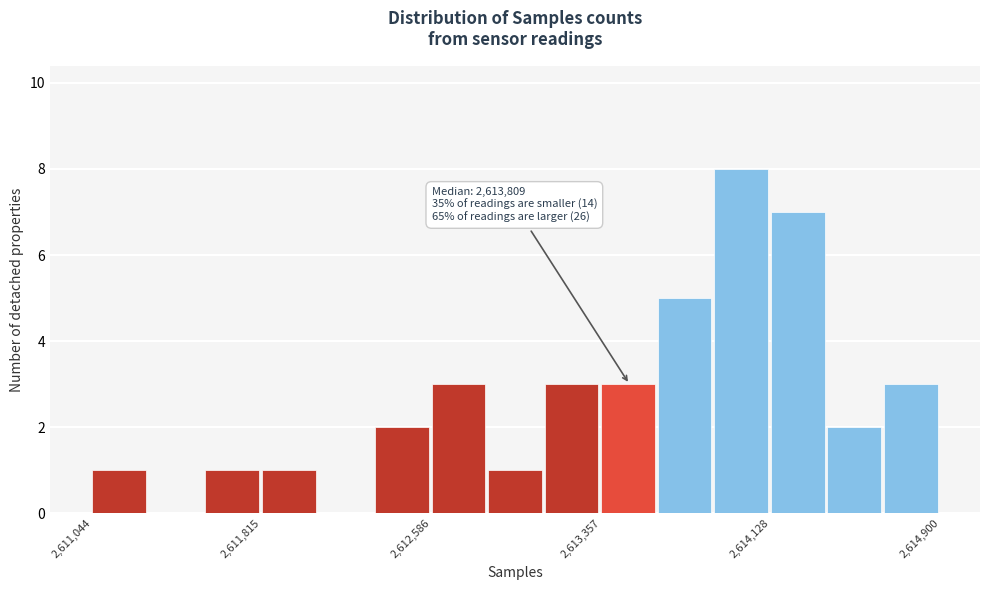

Around what value on the x-axis is the tallest bar? Give the approximate position of its centre, as read against the axis.

2614000